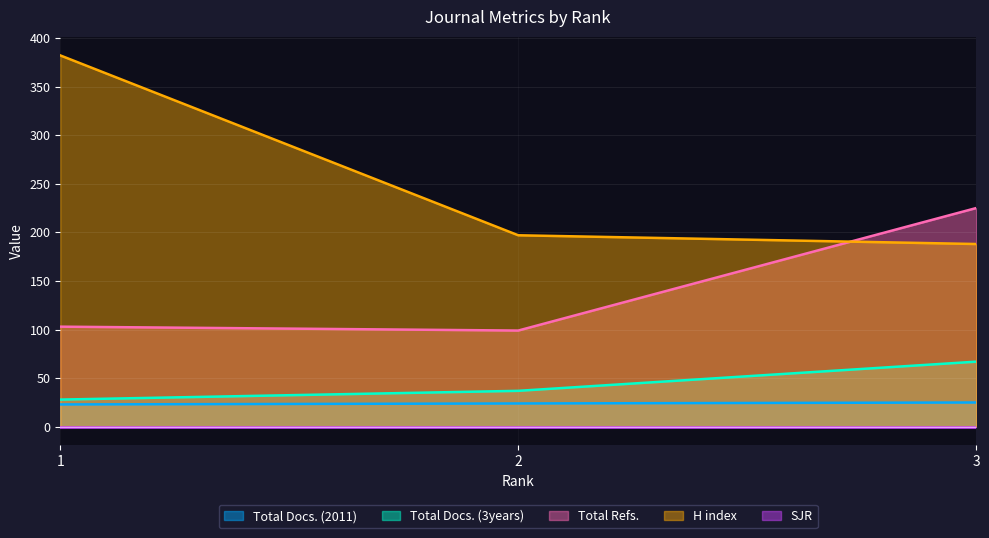

At which category does the chart reach its peak across all series?

1